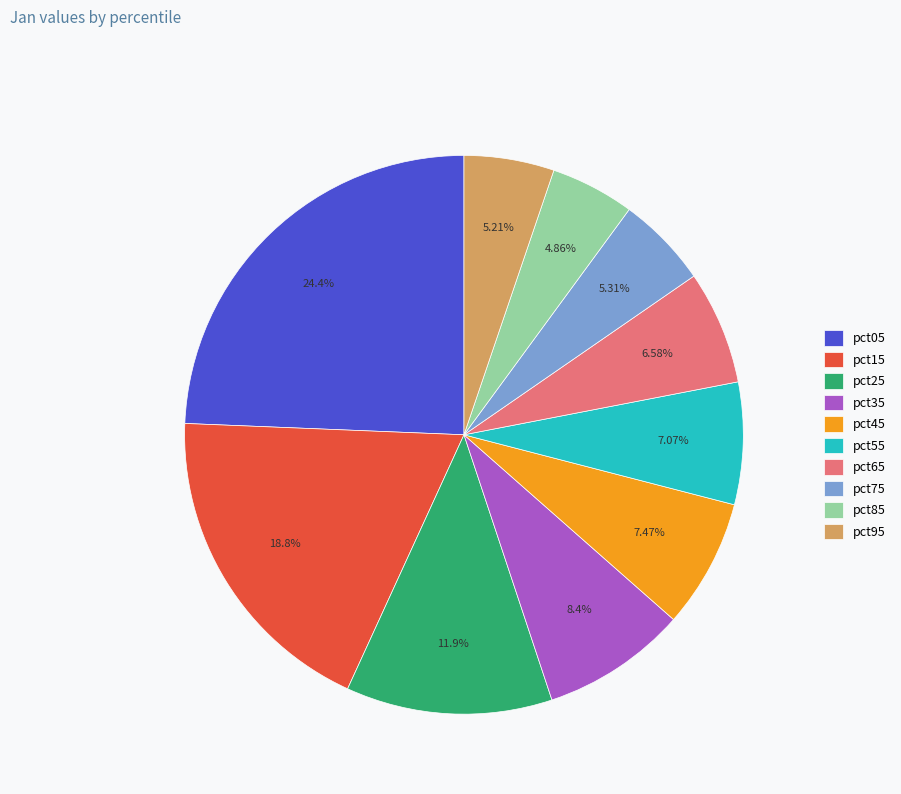

To the nearest percent, what portion does pct45 represent?

7%